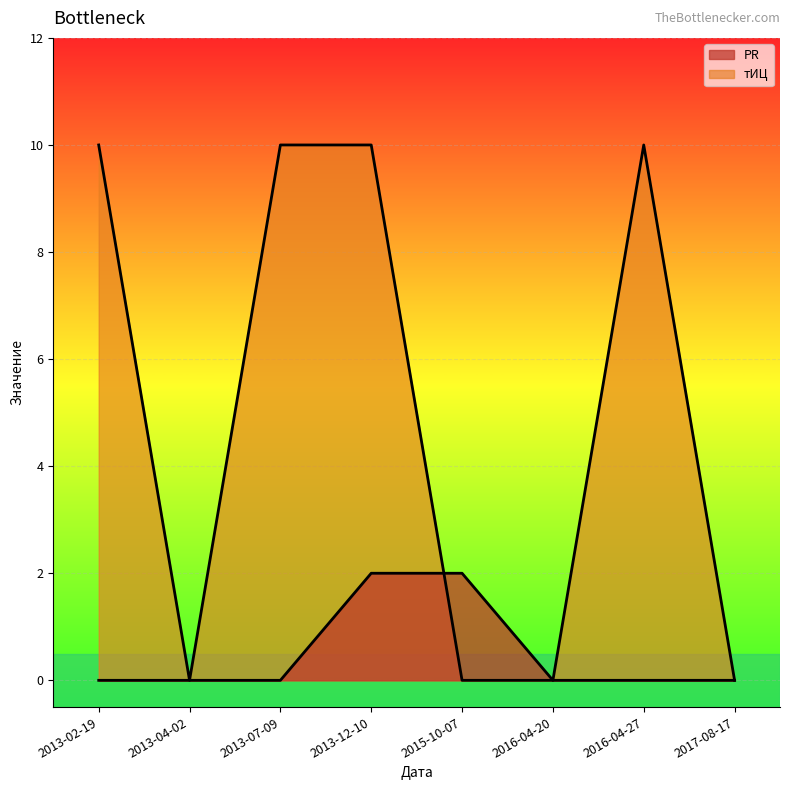

What is the difference between the maximum and minimum values in the PR series?

2